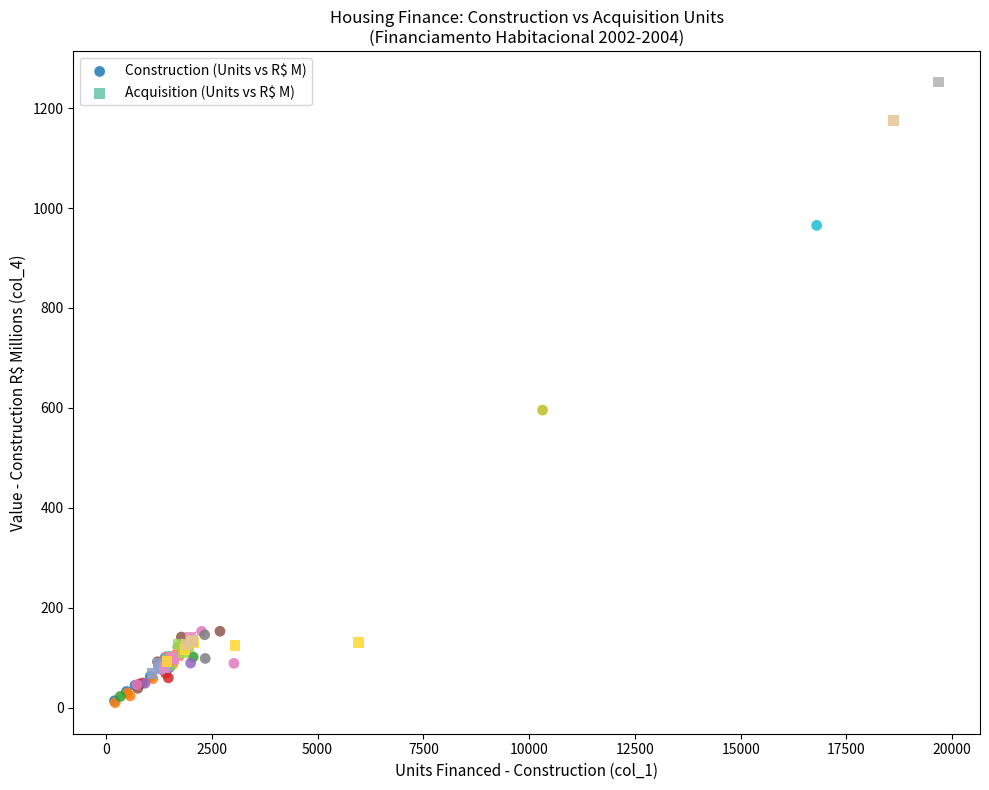

Which series reaches the maximum Y coordinate?

Acquisition (Units vs R$ M)